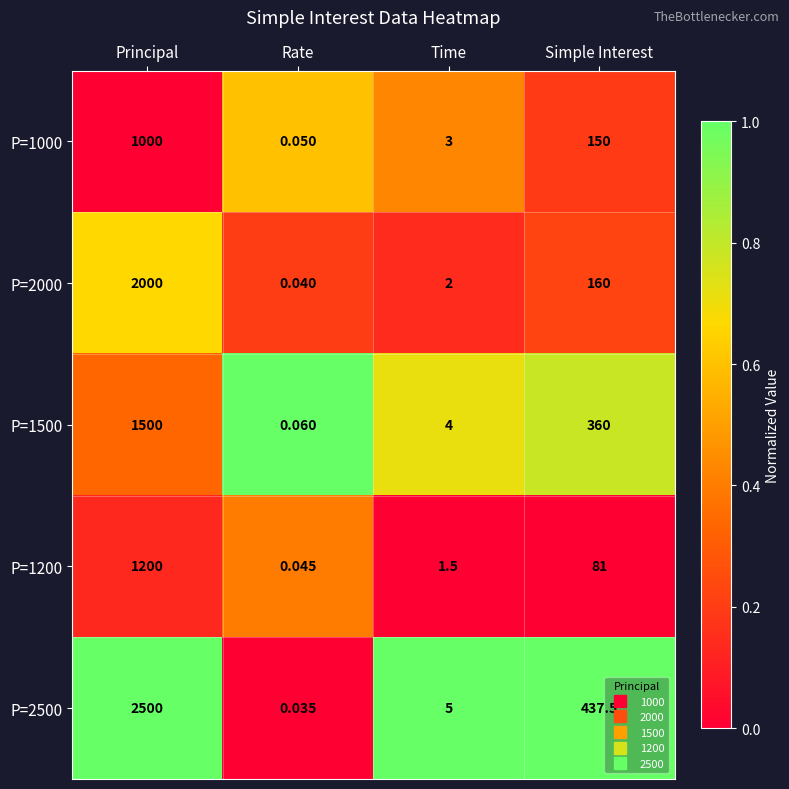

Count the number of data series in this chart.

5